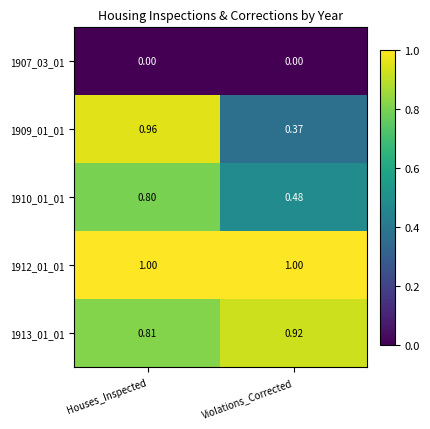

At which label does 1913_01_01 reach its minimum?

Houses_Inspected